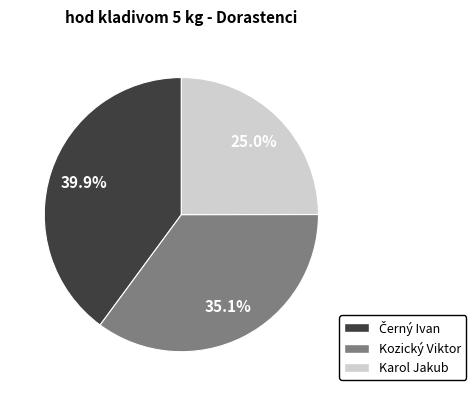

To the nearest percent, what portion does Karol Jakub represent?

25%